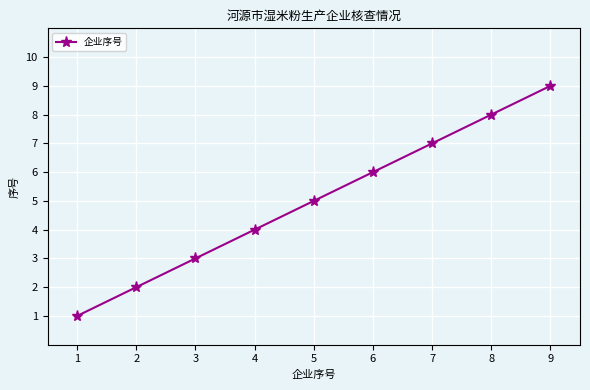

What is the average value?

5